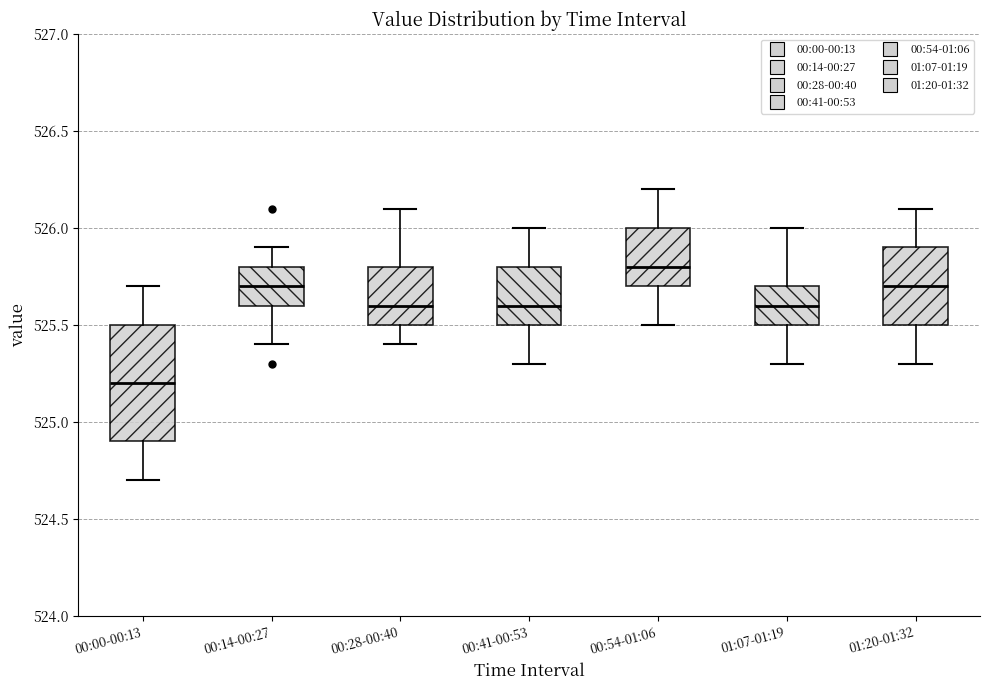

Comparing the boxes themselves (not the whiskers), which one is the tallest?

00:00-00:13